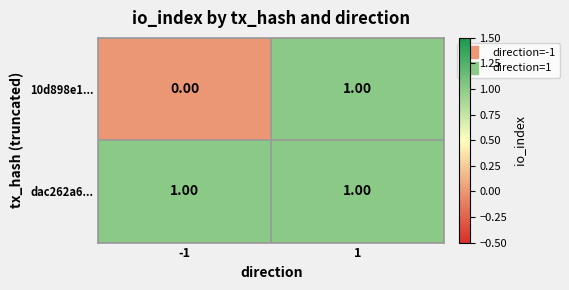

At which category is the sum across all series the highest?

1